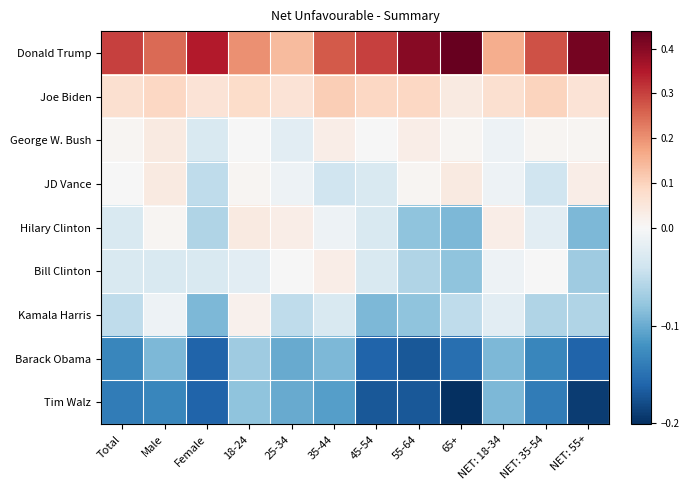

Count the number of data series in this chart.

9